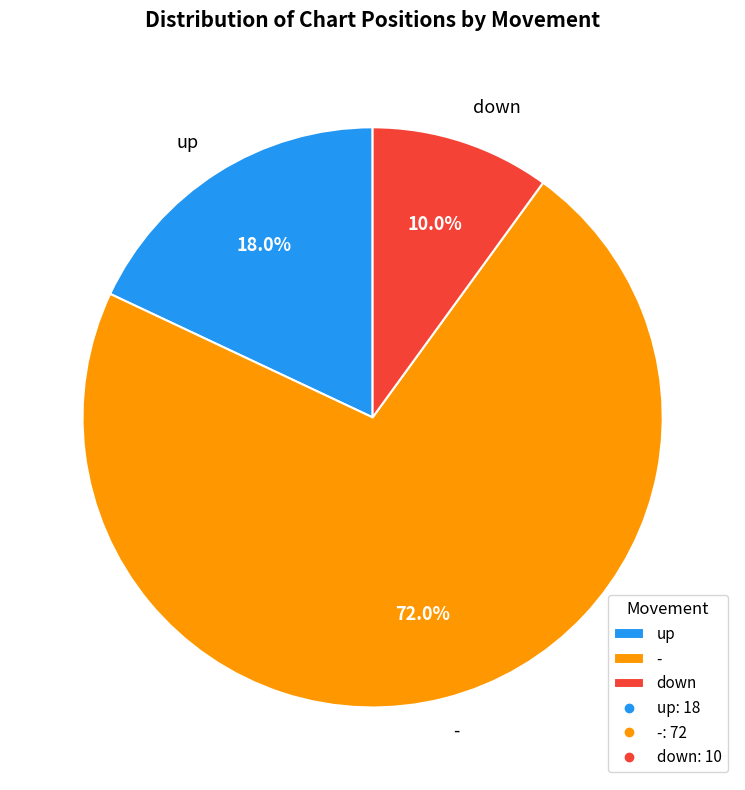

What is the smallest slice in the pie chart?

down